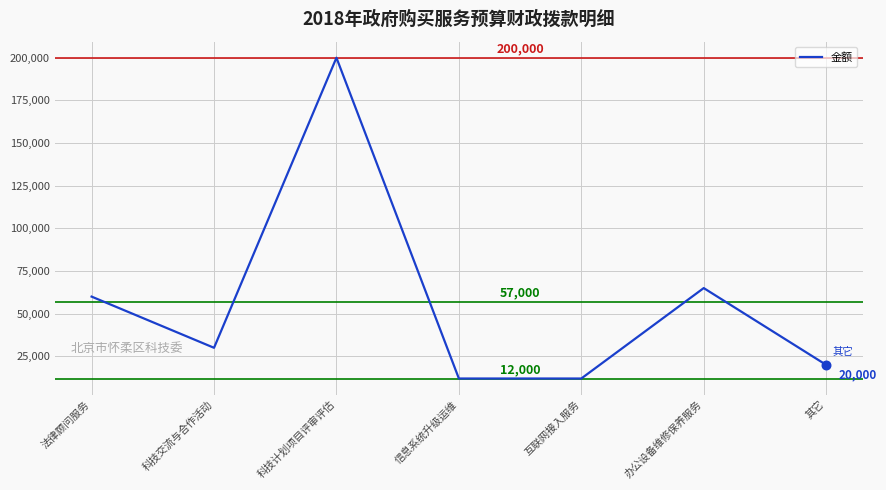

What is the ratio of the value at 互联网接入服务 to the value at 办公设备维修保养服务?

0.2